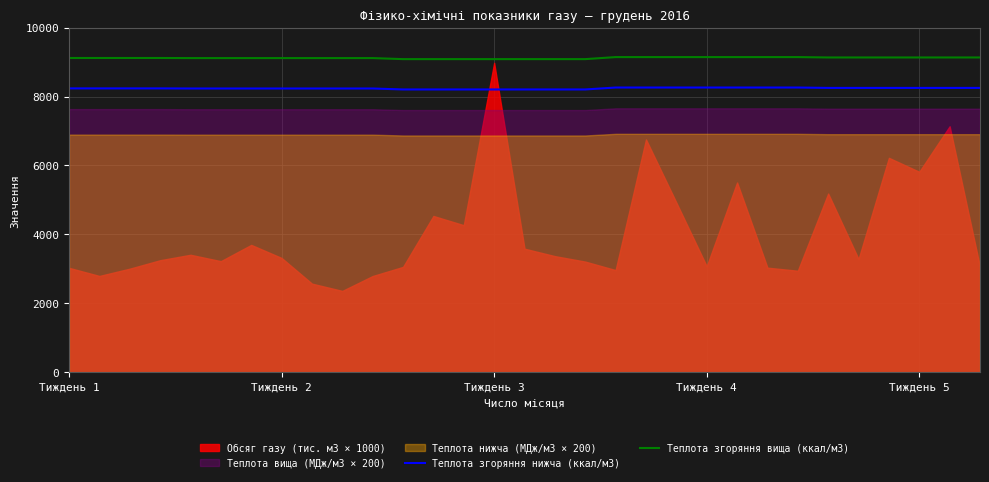

What is the minimum value for Теплота згоряння нижча (ккал/м3)?

8205